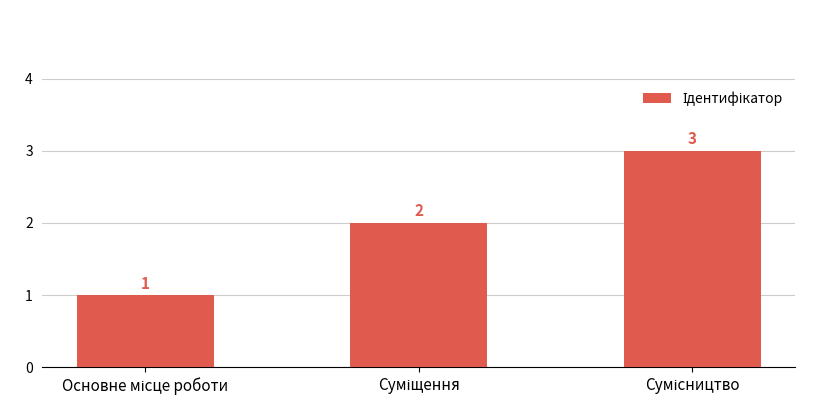

Does the chart contain any negative values?

No